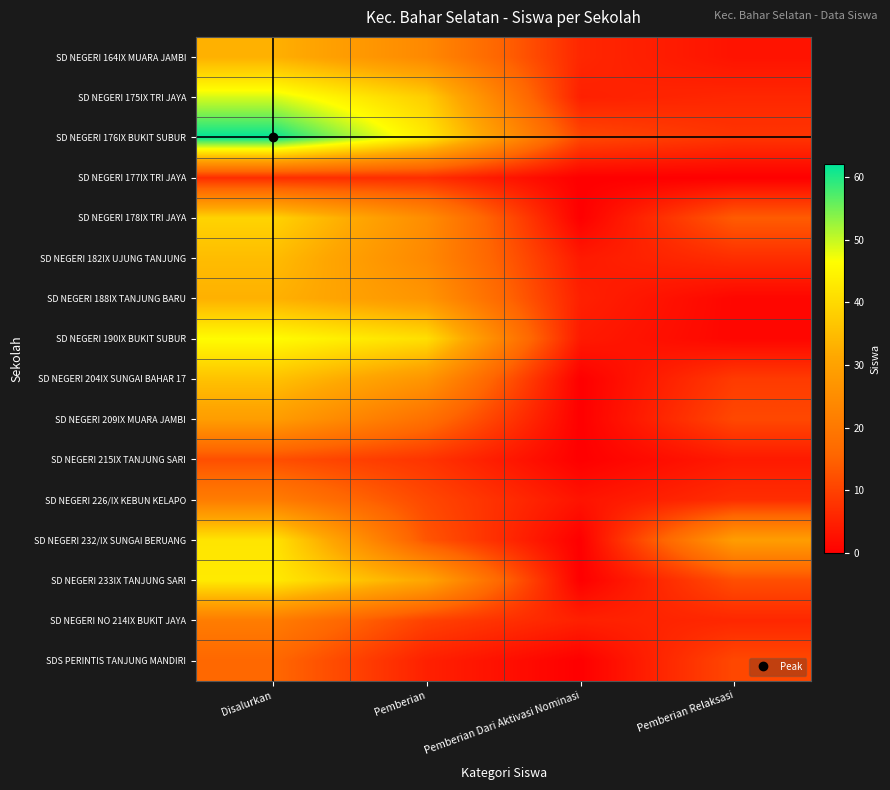

What is the total value across all series at Pemberian Relaksasi?

129